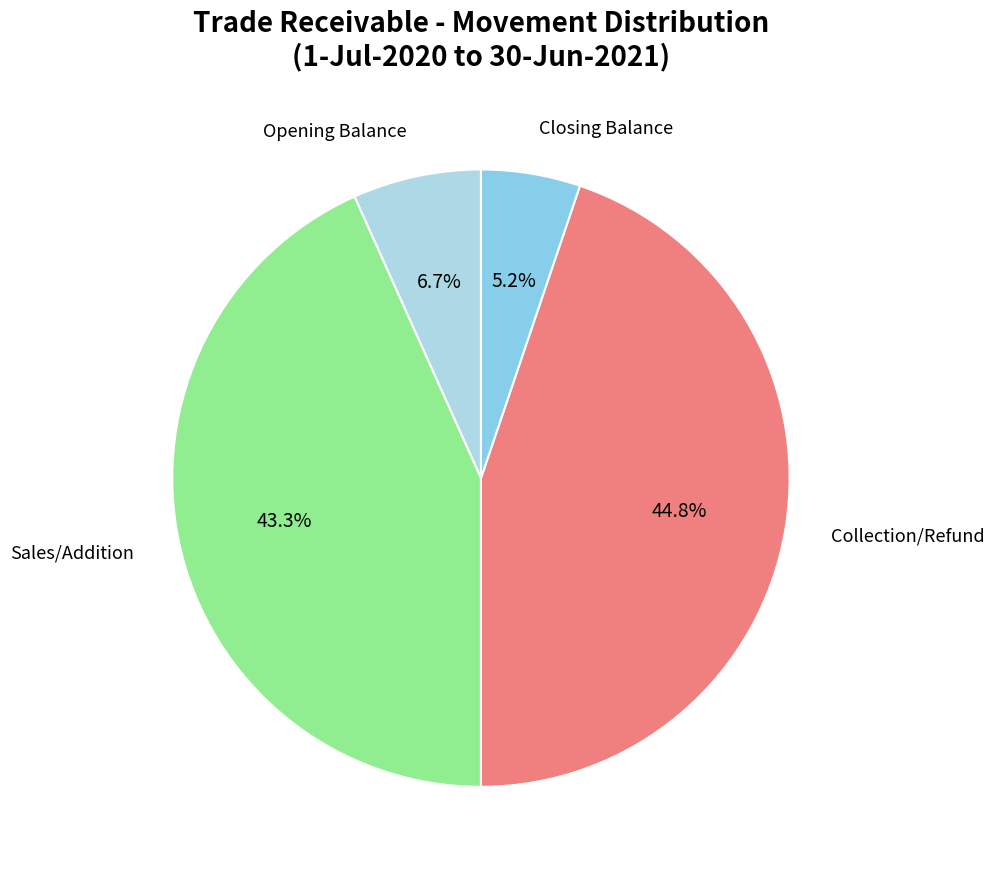

What is the largest slice in the pie chart?

Collection/Refund